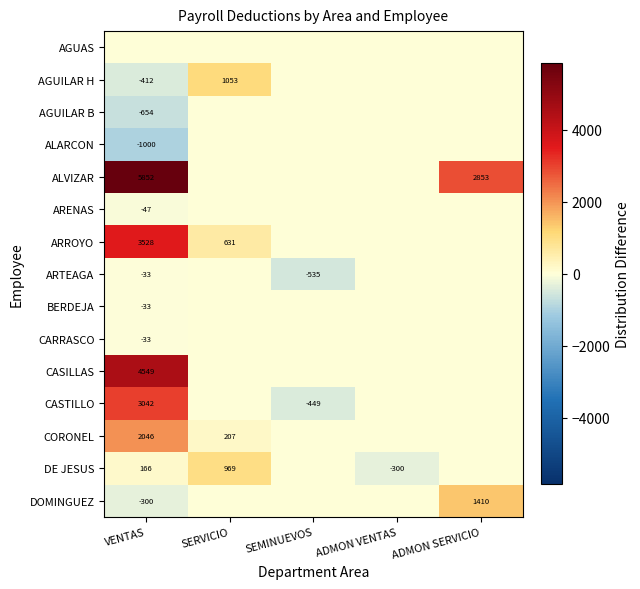

Is it true that CORONEL equals 1142 at VENTAS?

False